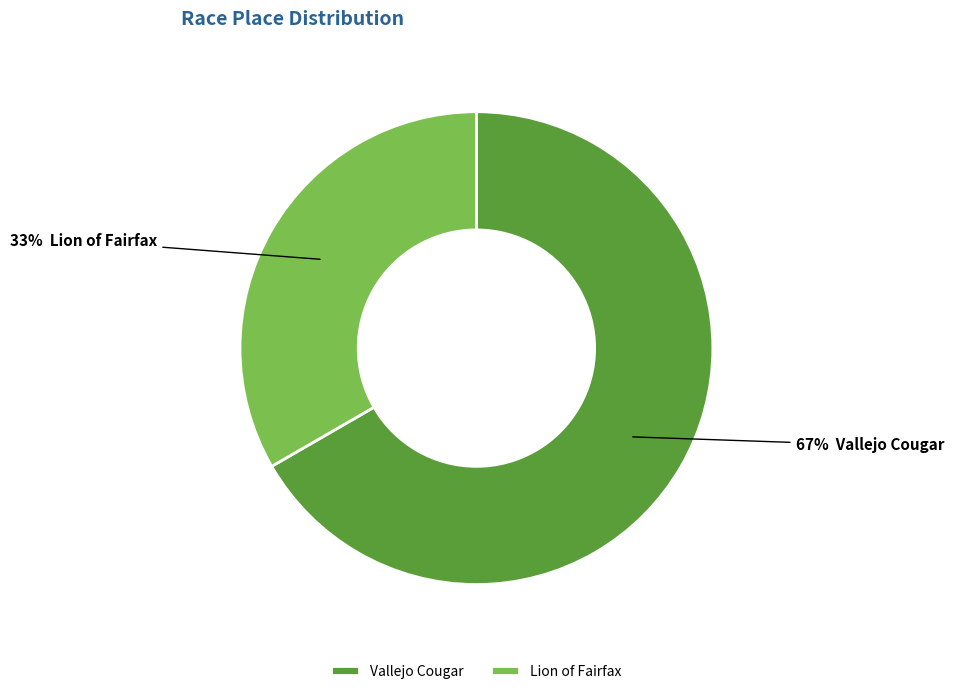

Do Lion of Fairfax and Vallejo Cougar together represent more than half of the pie?

Yes